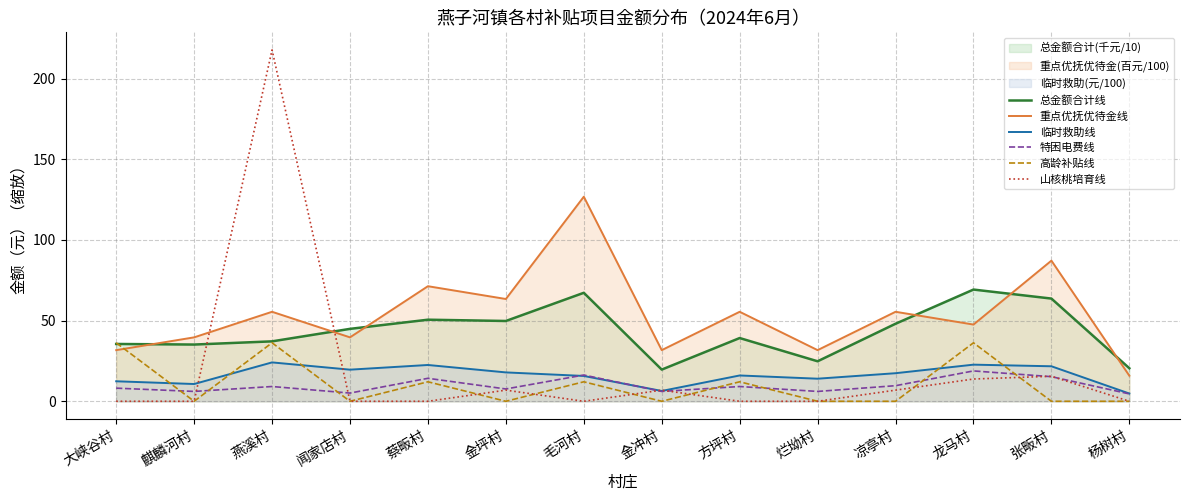

What are all the series names shown in the legend?

总金额合计线, 重点优抚优待金线, 临时救助线, 特困电费线, 高龄补贴线, 山核桃培育线